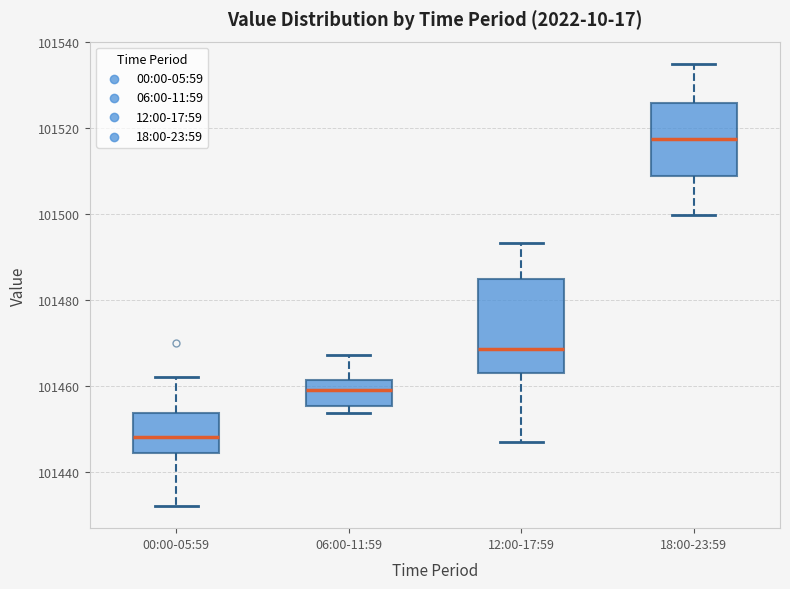

Reading left to right, read every box against the y-axis: the position of its median line, the range the box covers, and the ends of its whiskers. The values are not printed on the chart, so give them approximately, as read against the axis.

00:00-05:59: median 101448, box 101444 to 101454, whiskers 101432 to 101462
06:00-11:59: median 101460, box 101456 to 101462, whiskers 101454 to 101468
12:00-17:59: median 101468, box 101464 to 101484, whiskers 101446 to 101494
18:00-23:59: median 101518, box 101508 to 101526, whiskers 101500 to 101536